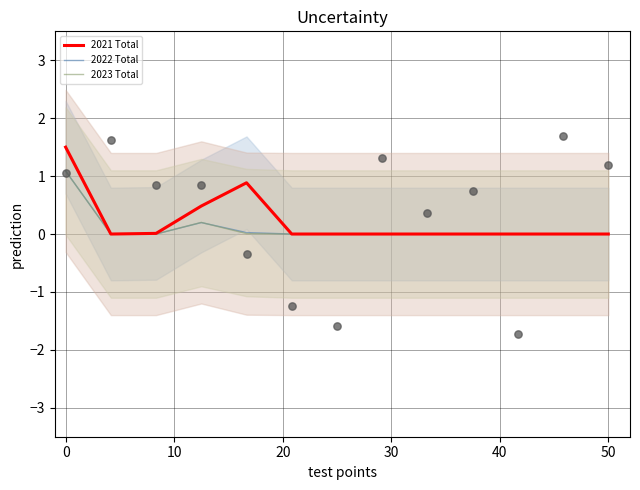

Which series reaches the minimum Y coordinate?

2021 Total